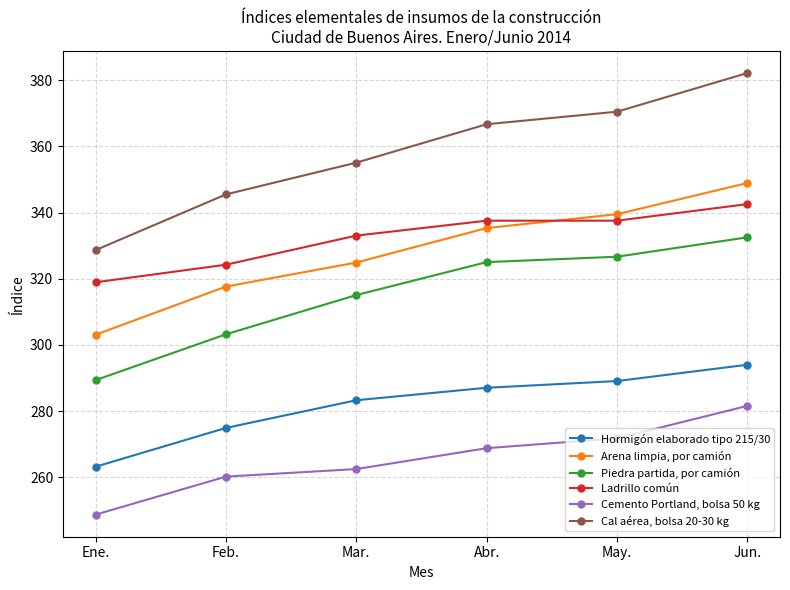

Which series has the largest range (max minus min)?

Cal aérea, bolsa 20-30 kg